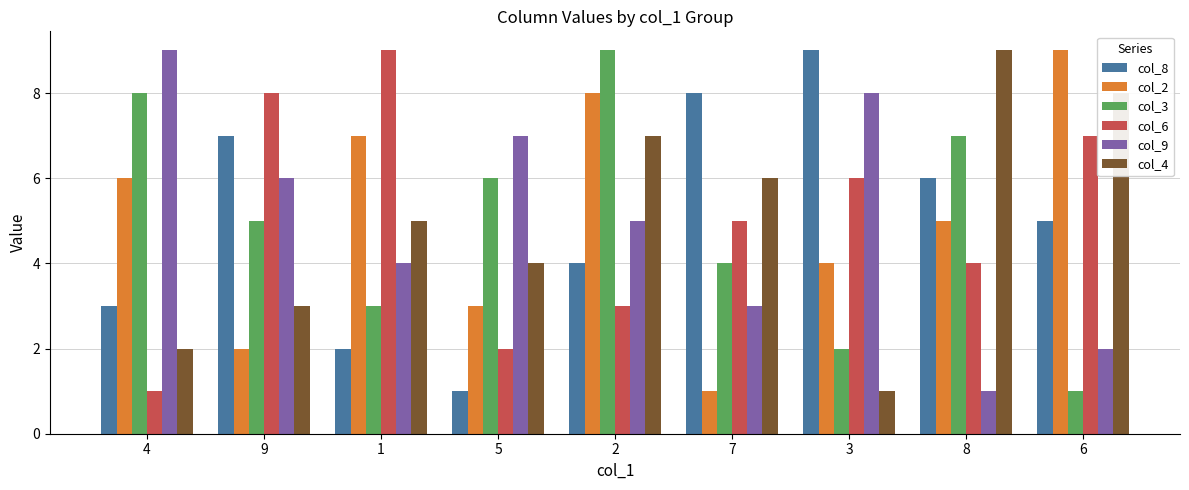

True or false: col_8 has a value of 7 at 9.

True